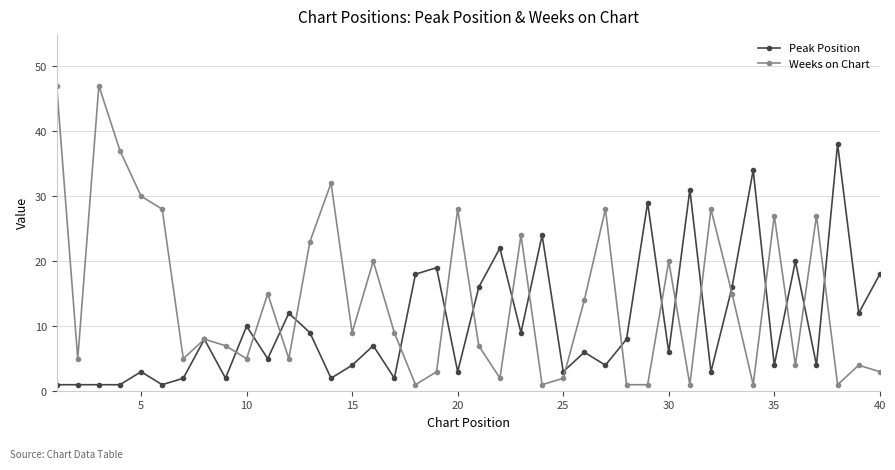

True or false: Weeks on Chart has more than 1 points higher than both neighbors.

True